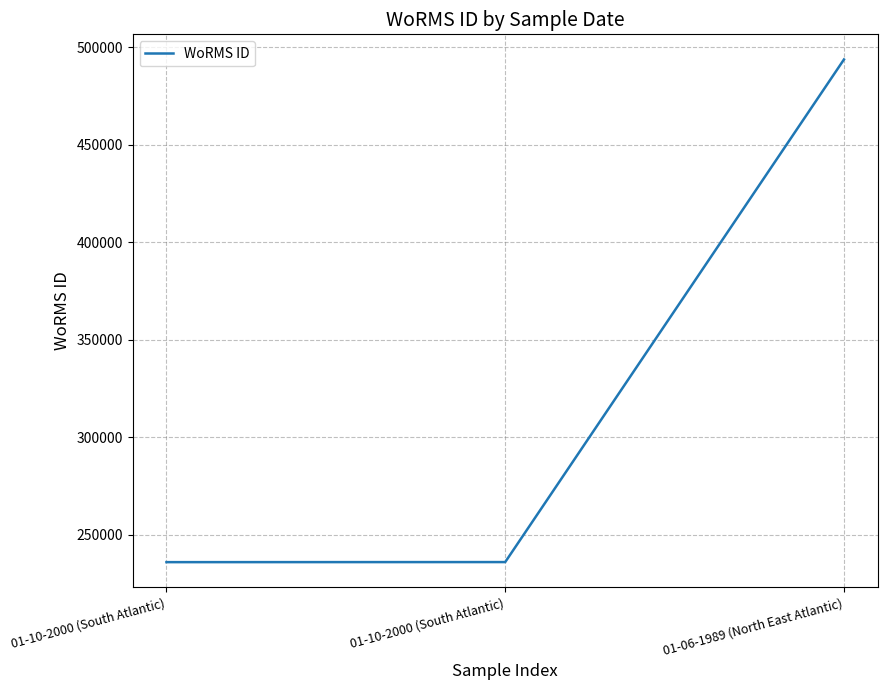

Is this an area chart (filled region under the line)?

No